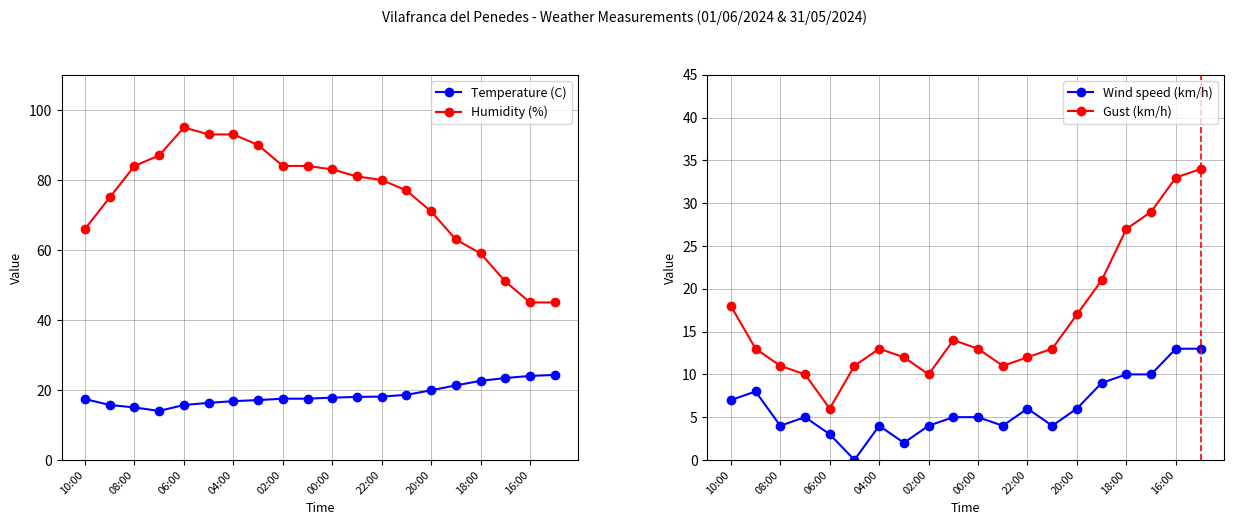

Which series has the largest total across all categories?

Humidity (%)